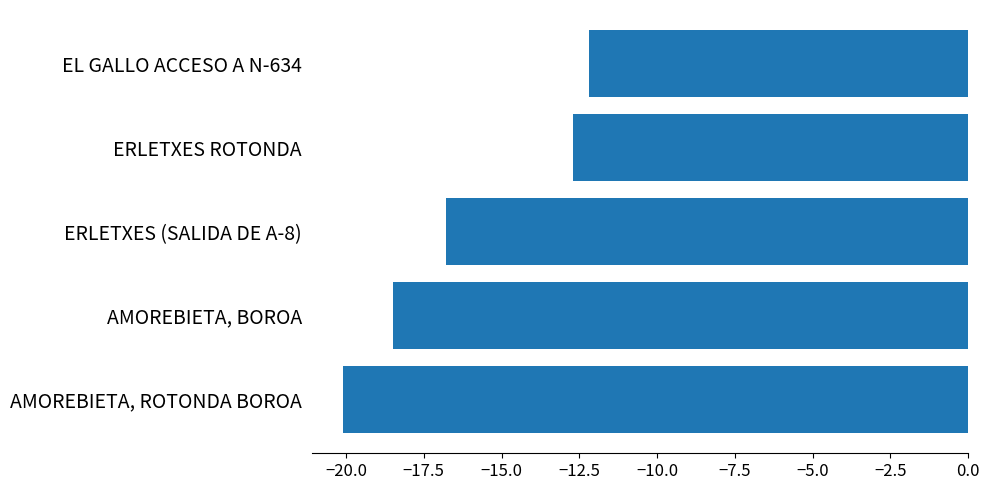

What is the greatest value displayed?

-12.2